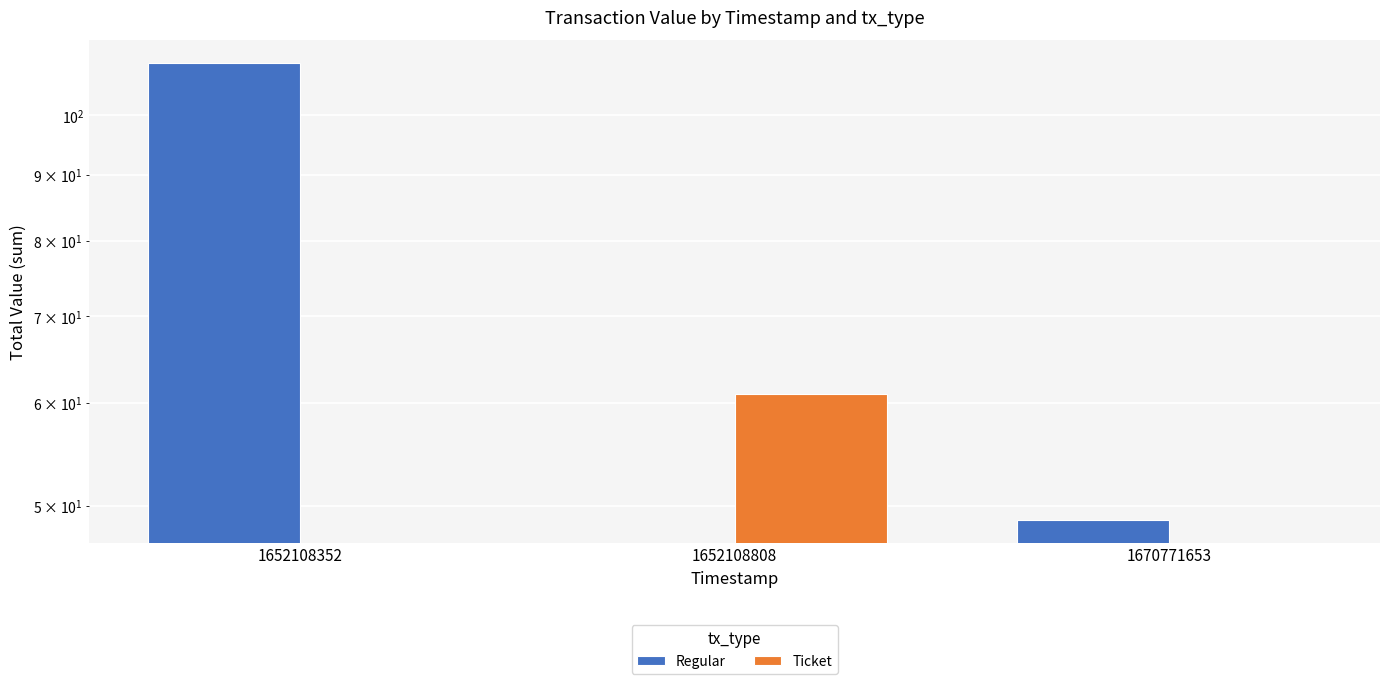

At which category is the sum across all series the highest?

1652108352